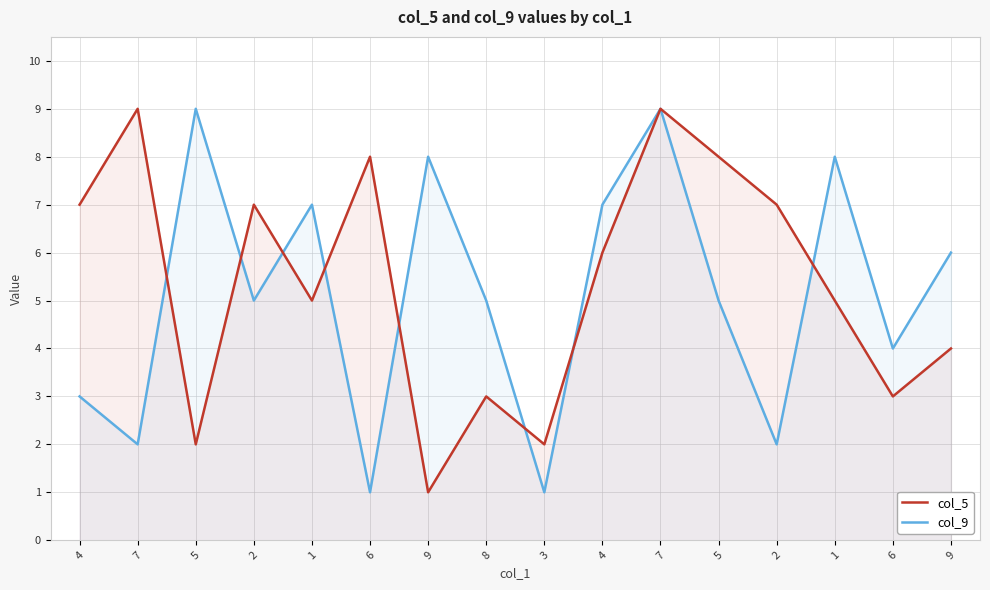

How many interior local valleys does the col_9 series have?

6